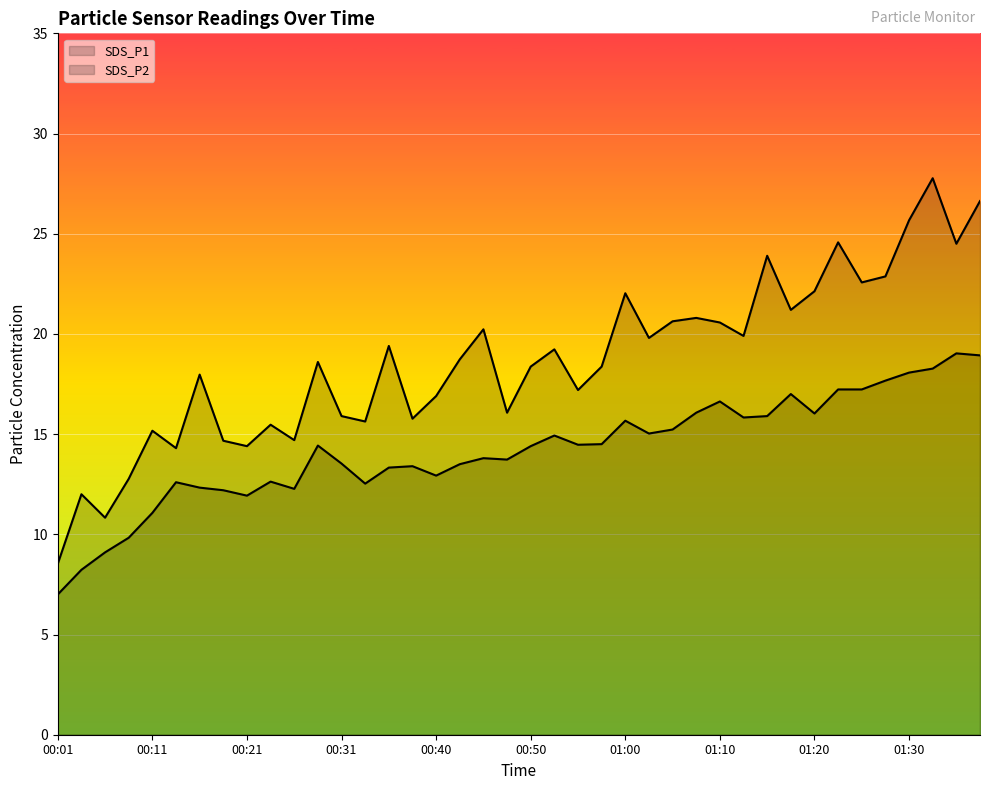

How many data points in SDS_P1 are above 18?

23